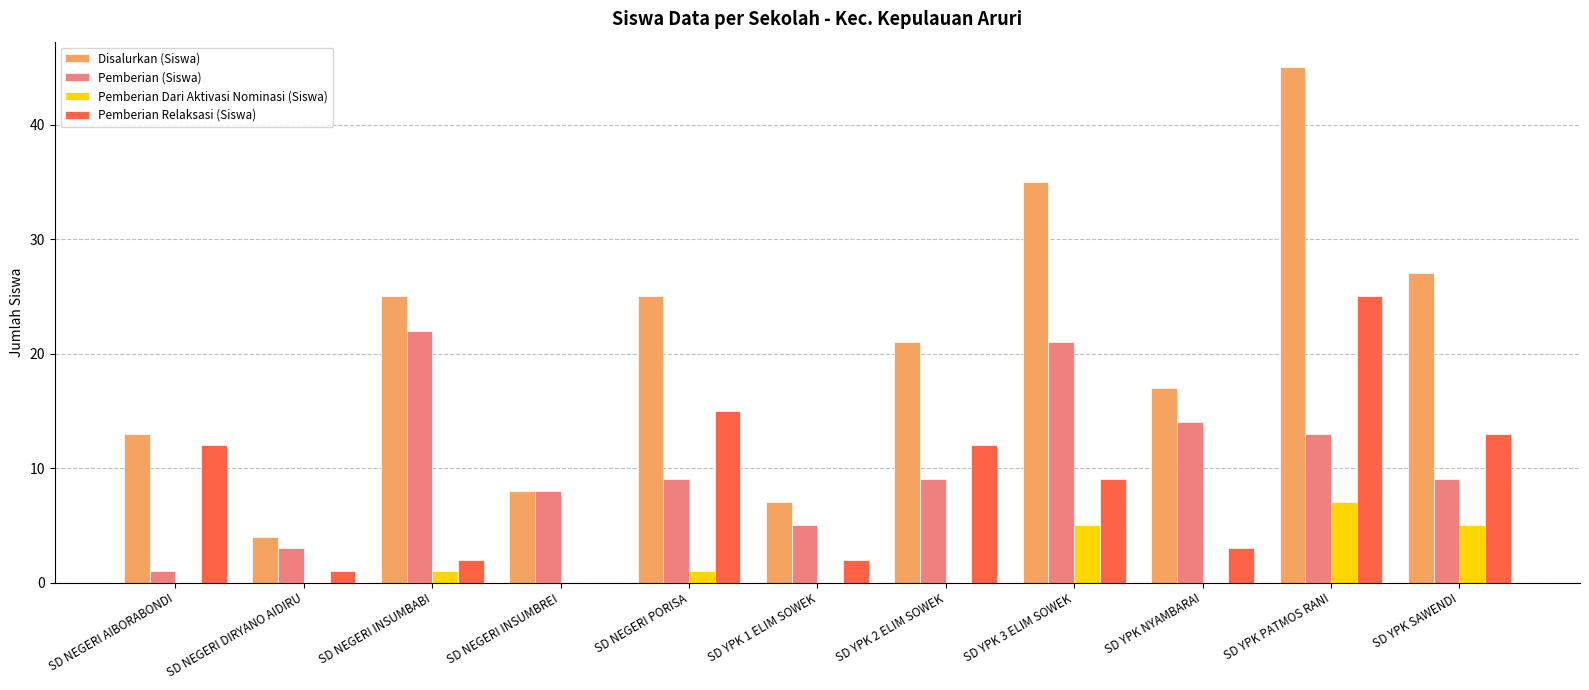

Which series changed the most between SD NEGERI INSUMBABI and SD YPK PATMOS RANI?

Pemberian Relaksasi (Siswa)